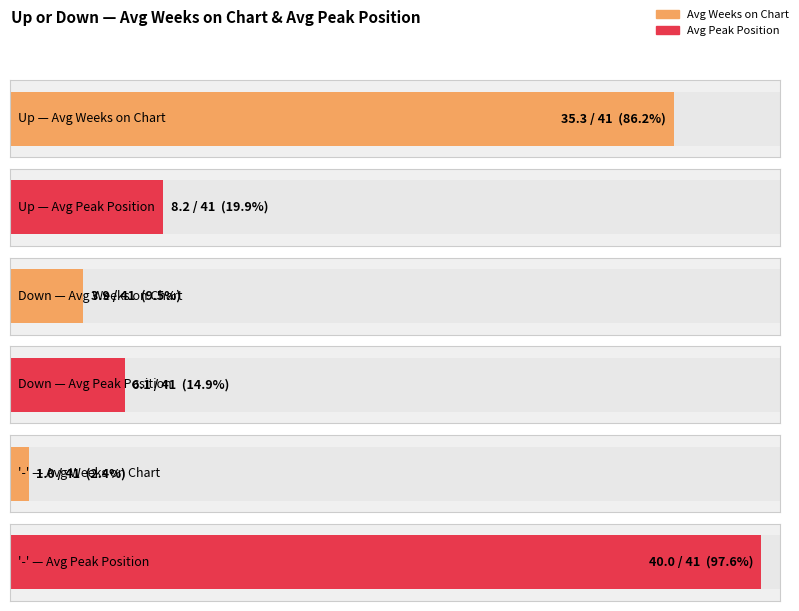

How many groups of bars are there?

3